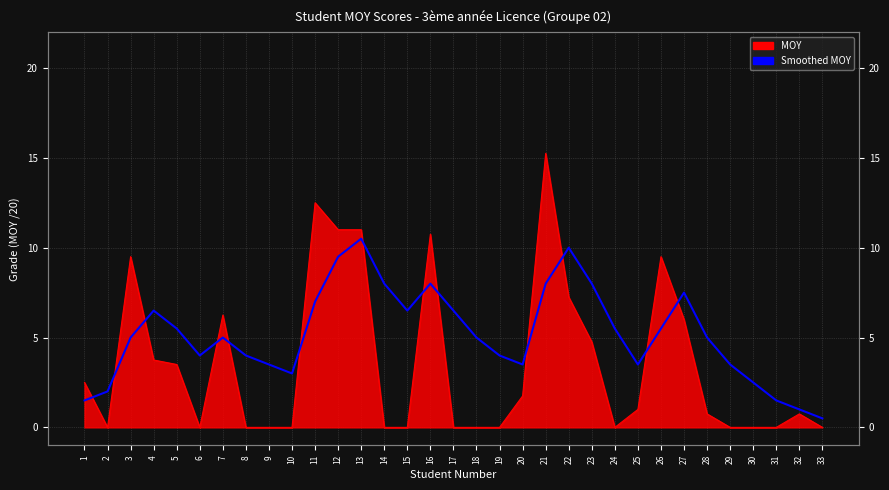

Reading left to right, what are all the values shown in this chart?

1.5	2.0	5.0	6.5	5.5	4.0	5.0	4.0	3.5	3.0	7.0	9.5	10.5	8.0	6.5	8.0	6.5	5.0	4.0	3.5	8.0	10.0	8.0	5.5	3.5	5.5	7.5	5.0	3.5	2.5	1.5	1.0	0.5